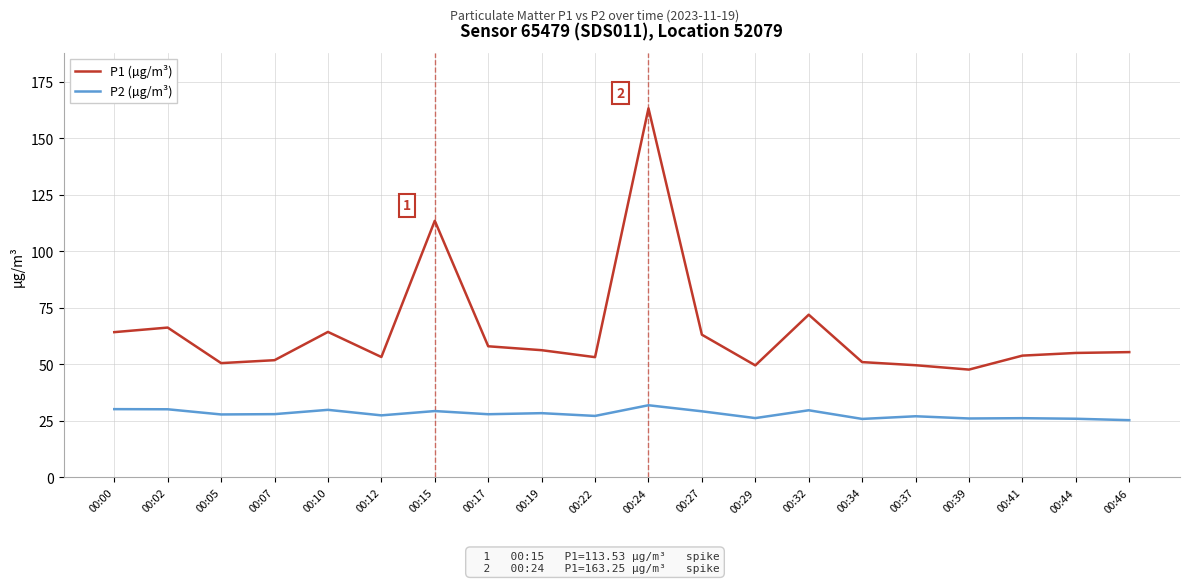

What is the lowest value of the P1 (µg/m³) series?

47.7